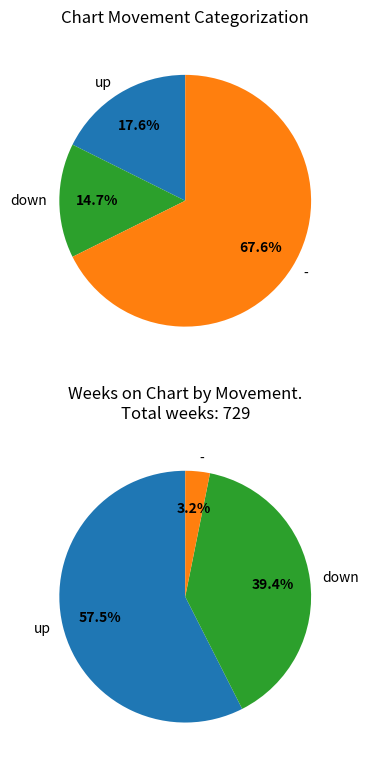

The up slice represents 18% of the pie. True or false?

True